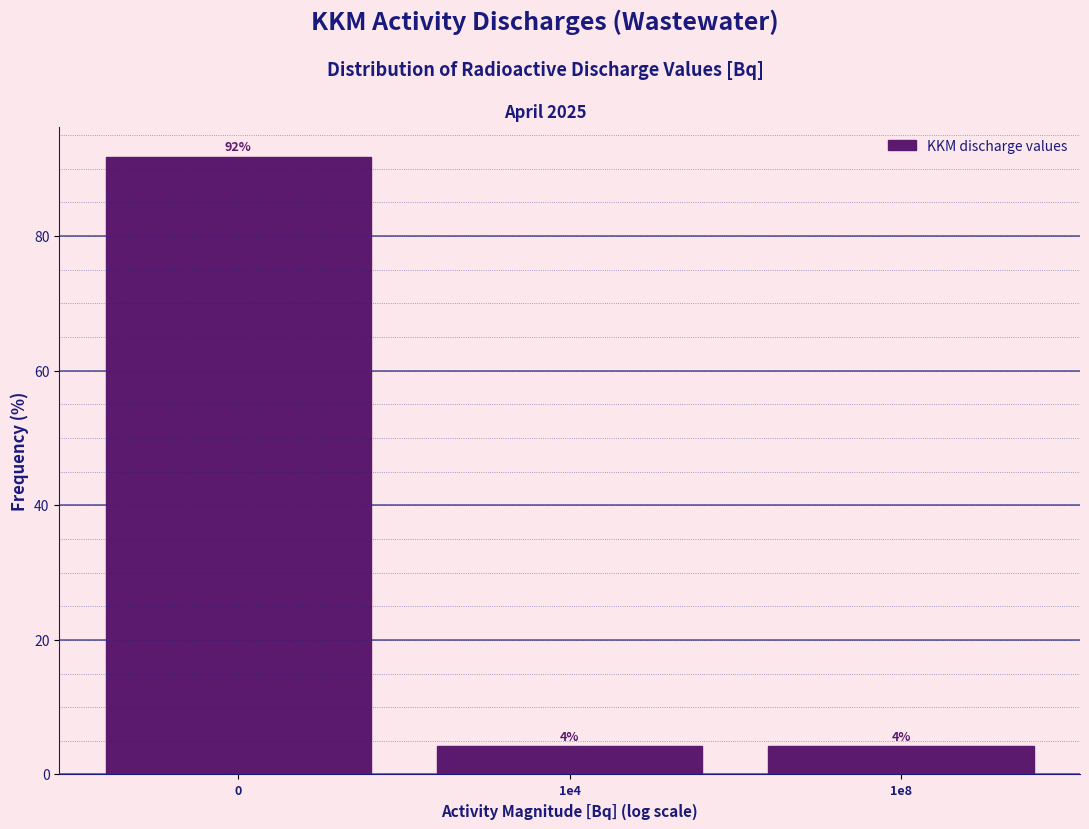

Are the bars horizontal?

No